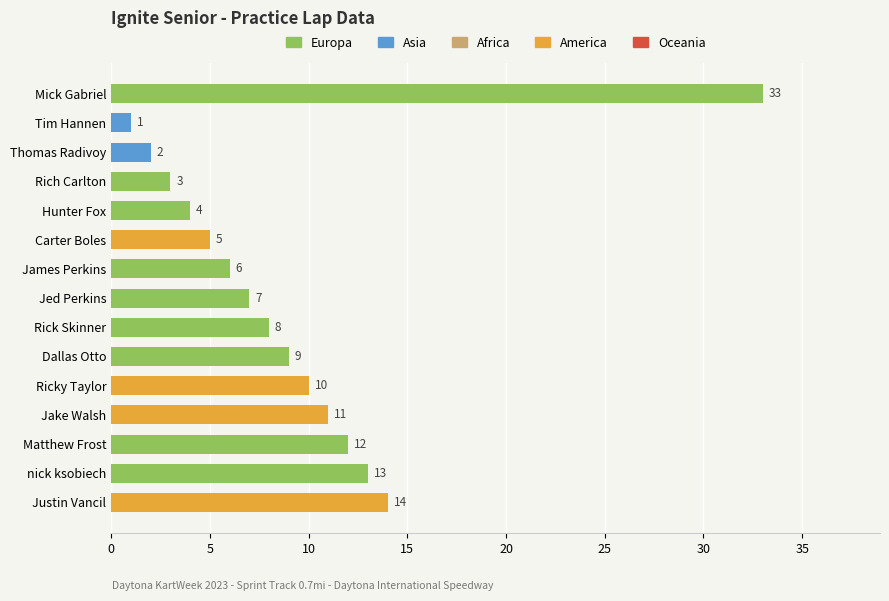

Approximately how many times larger is the value at Rick Skinner compared to Ricky Taylor?

0.8